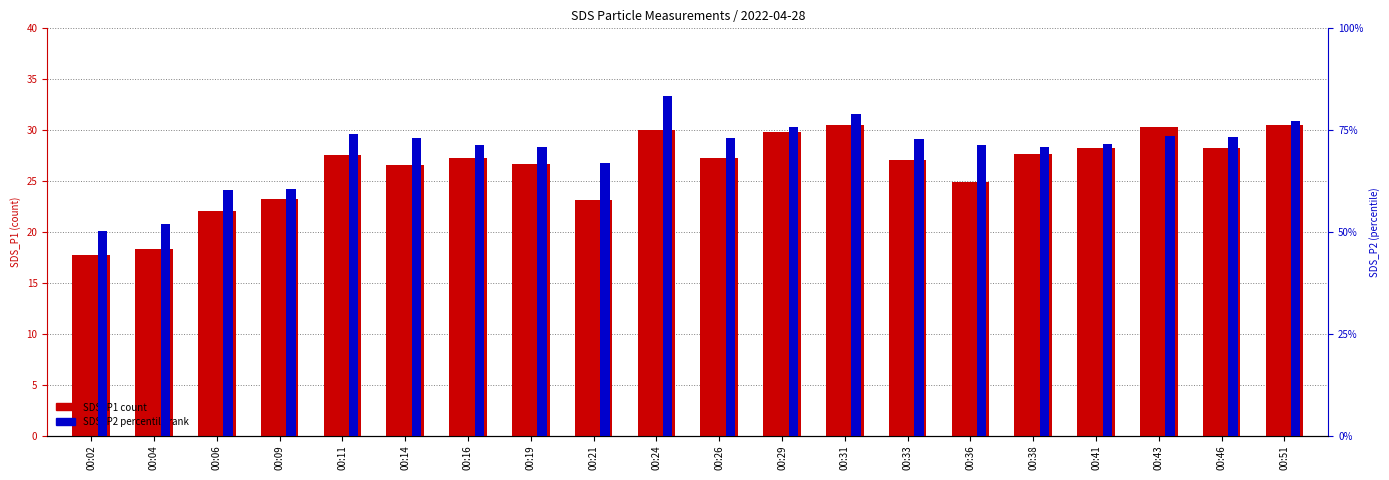

At how many categories does at least one series exceed 23?

17